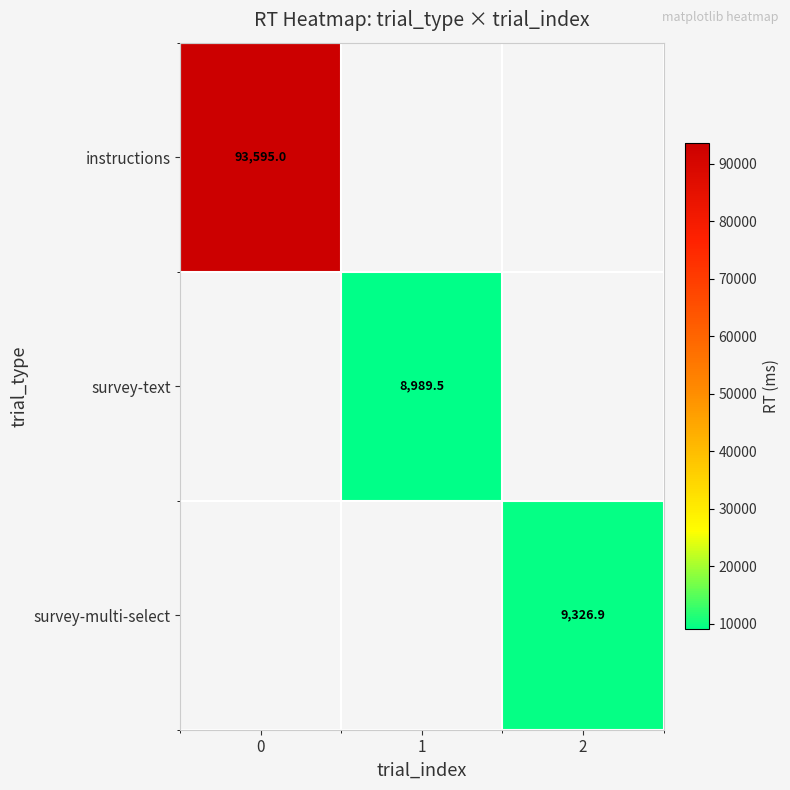

How many categories are shown in the chart?

3